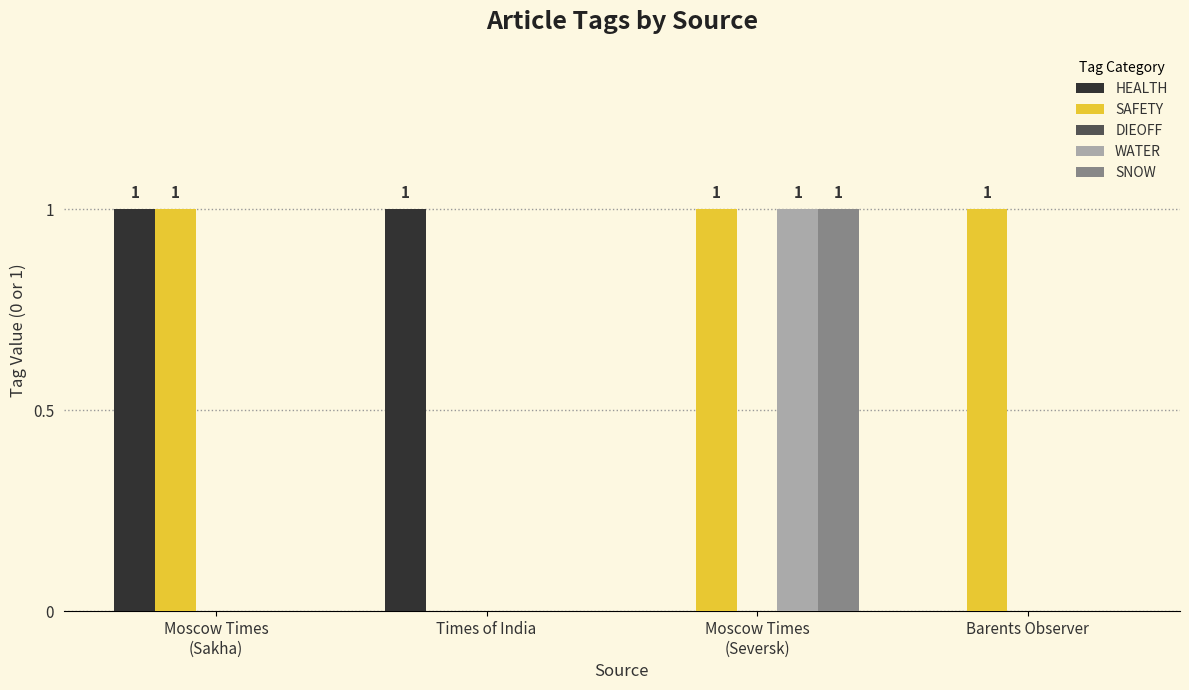

Are the bars horizontal?

No